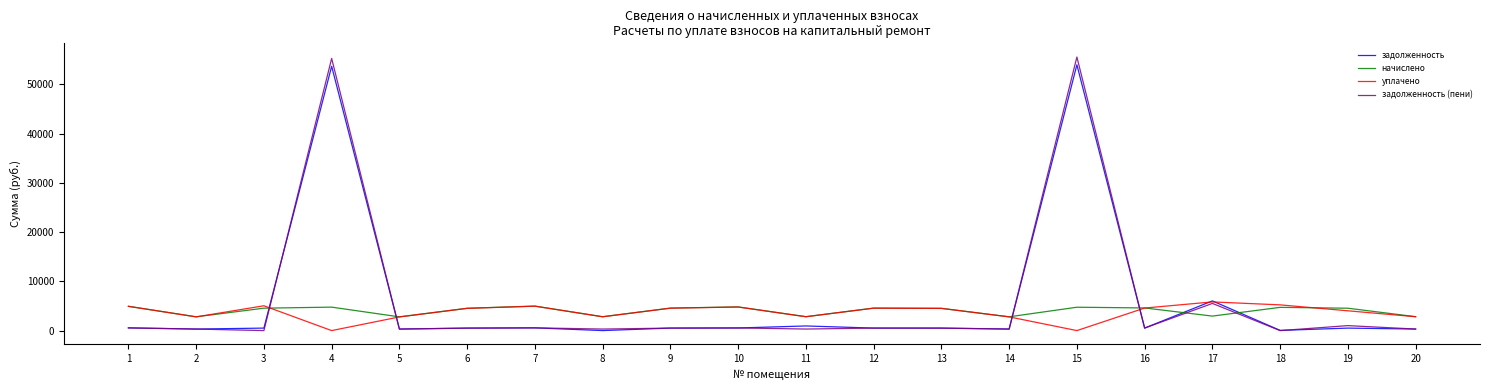

What is the total value across all series at 4?

113706.5